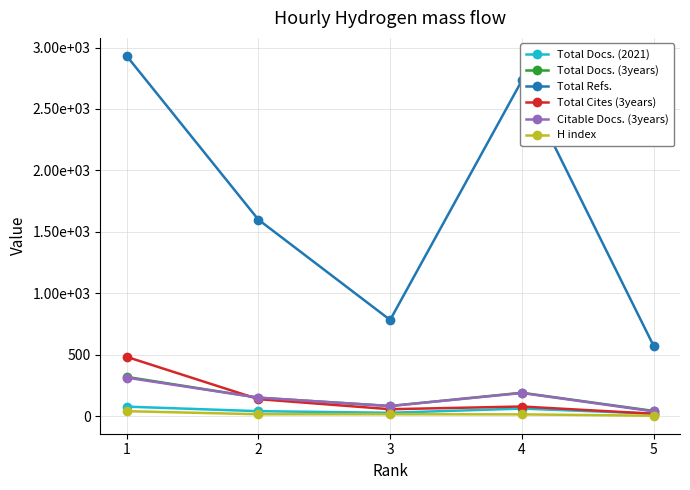

True or false: H index has more than 0 points higher than both neighbors.

False